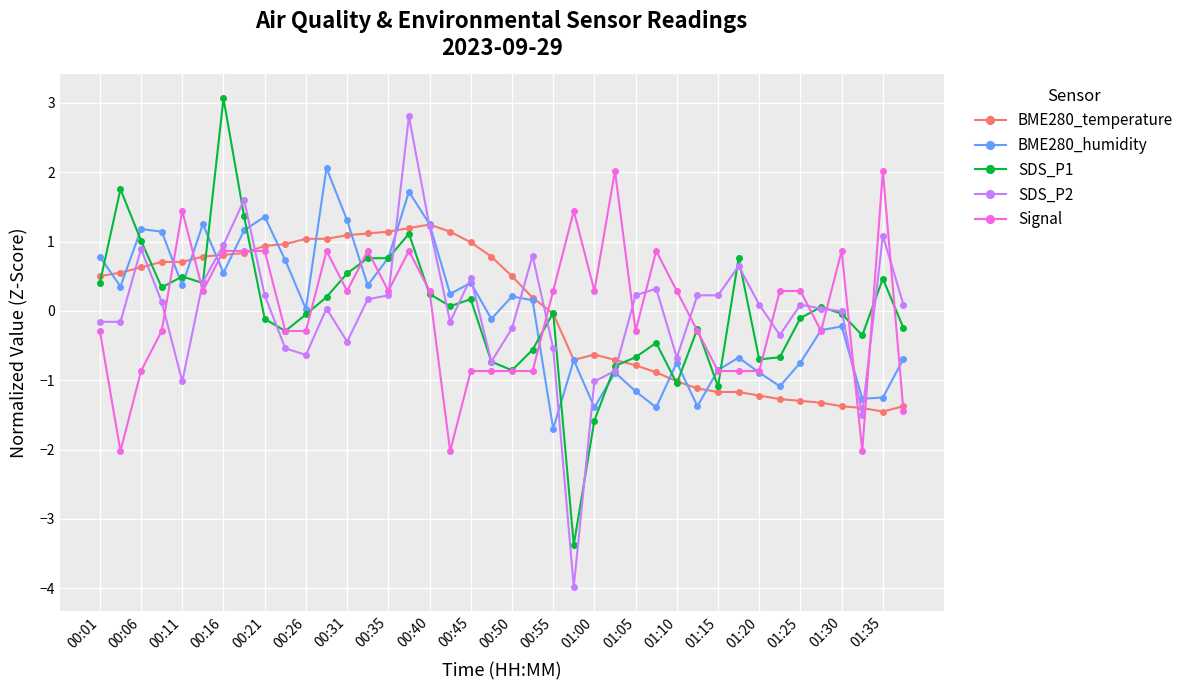

What is the greatest value displayed?

3.1